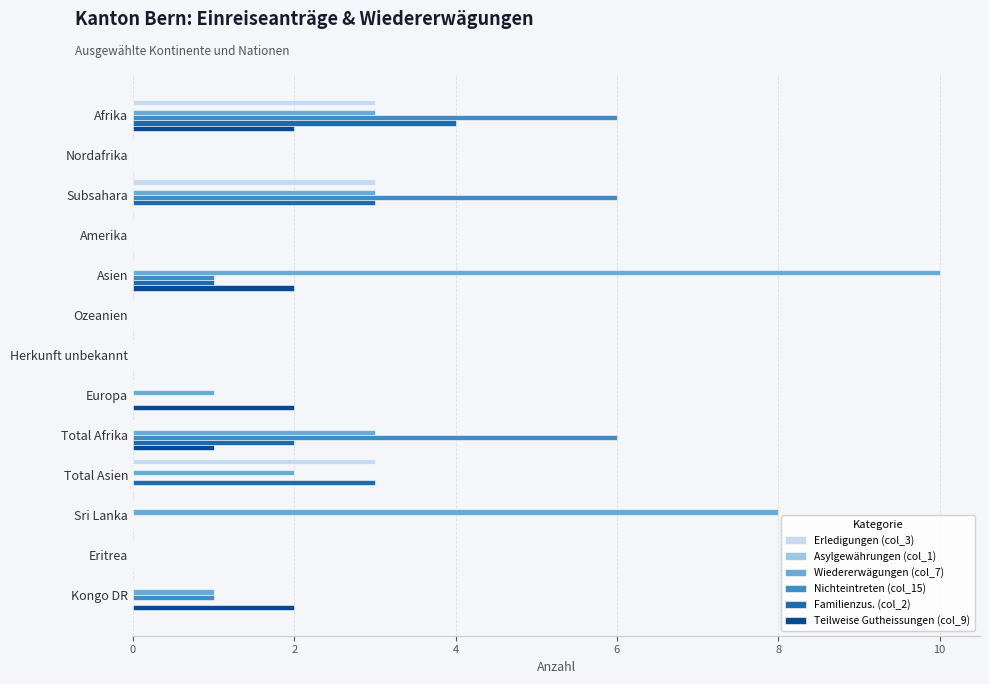

Between Amerika and Sri Lanka, which series saw the biggest shift?

Wiedererwägungen (col_7)